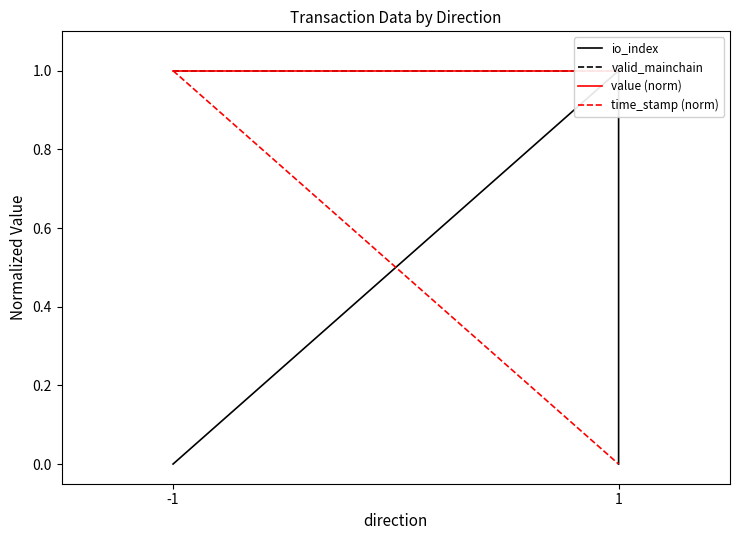

True or false: time_stamp (norm) has a value of 0 at -1.

False